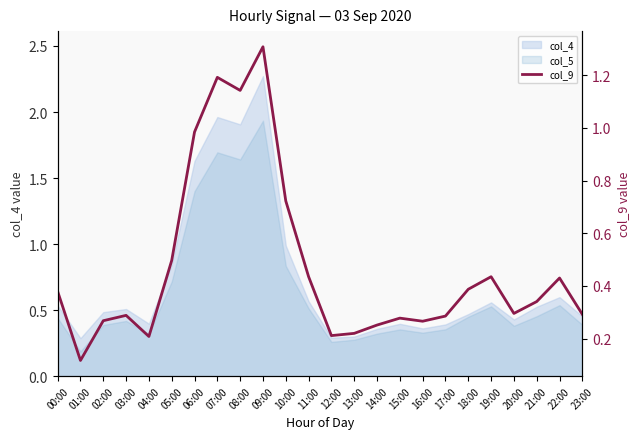

What is the approximate value at 05:00?

0.5